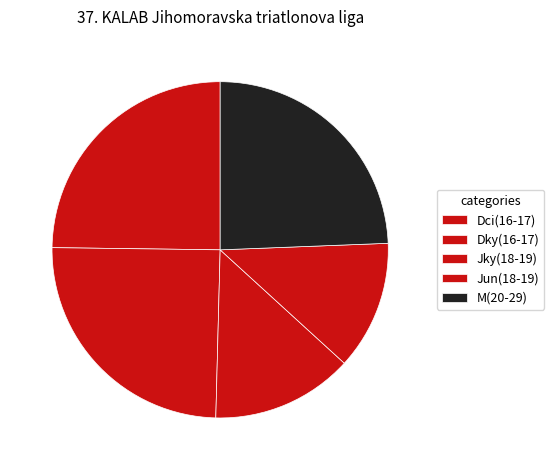

Which slice is the smallest?

Jun(18-19)